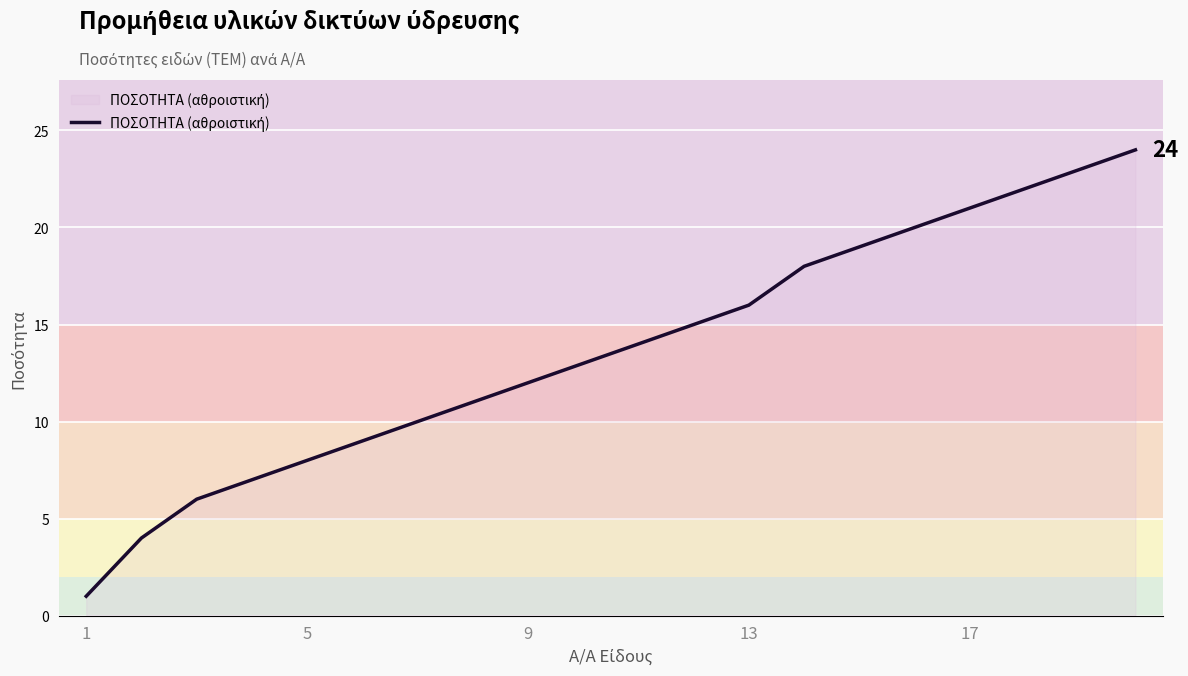

What is the smallest value displayed?

1